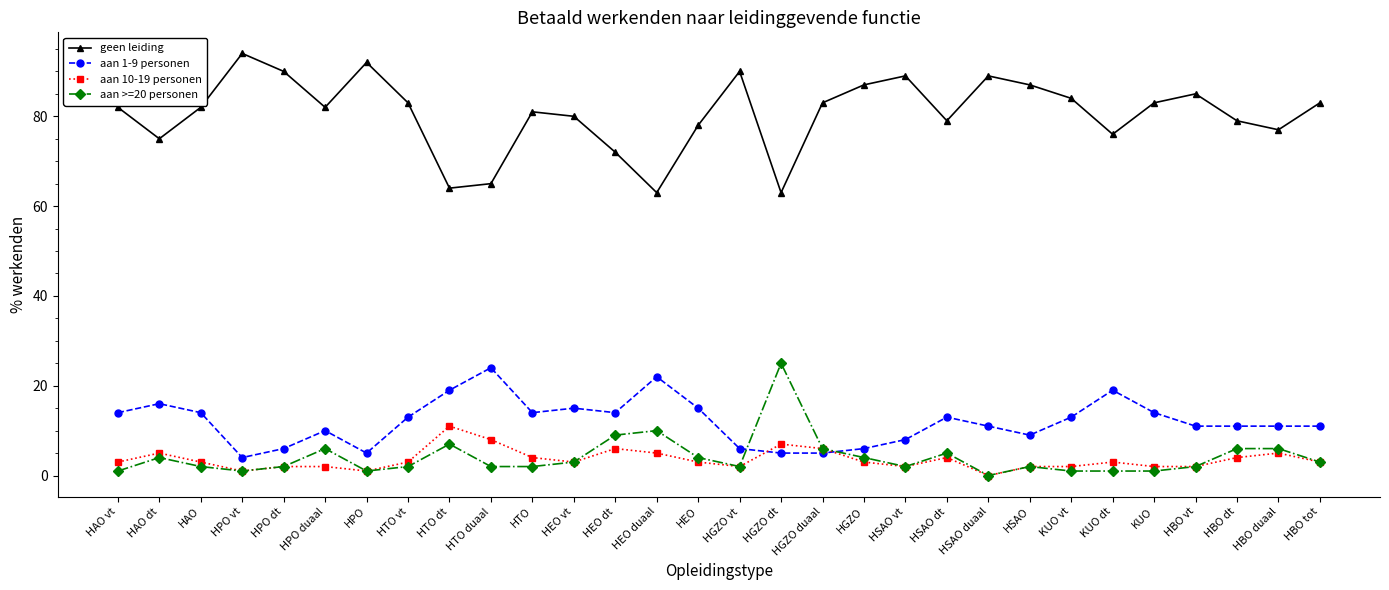

What value does the aan >=20 personen series have at HTO duaal?

2